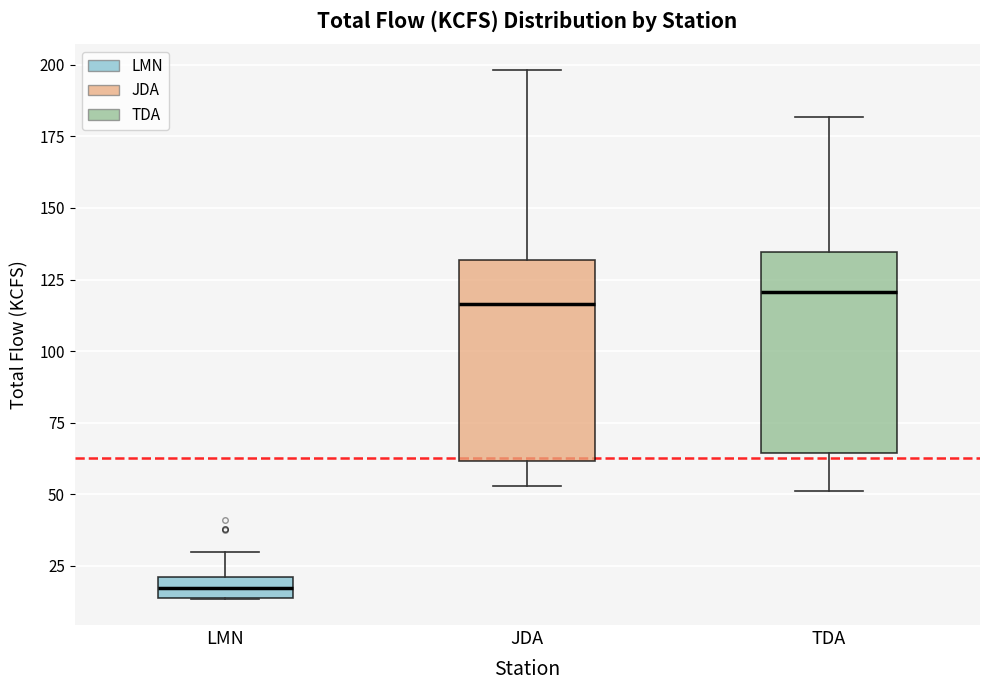

Reading left to right, read every box against the y-axis: the position of its median line, the range the box covers, and the ends of its whiskers. The values are not printed on the chart, so give them approximately, as read against the axis.

LMN: median 15 (inside the box), box 15 to 20, whiskers 15 to 30
JDA: median 115, box 60 to 130, whiskers 55 to 200
TDA: median 120, box 65 to 135, whiskers 50 to 180